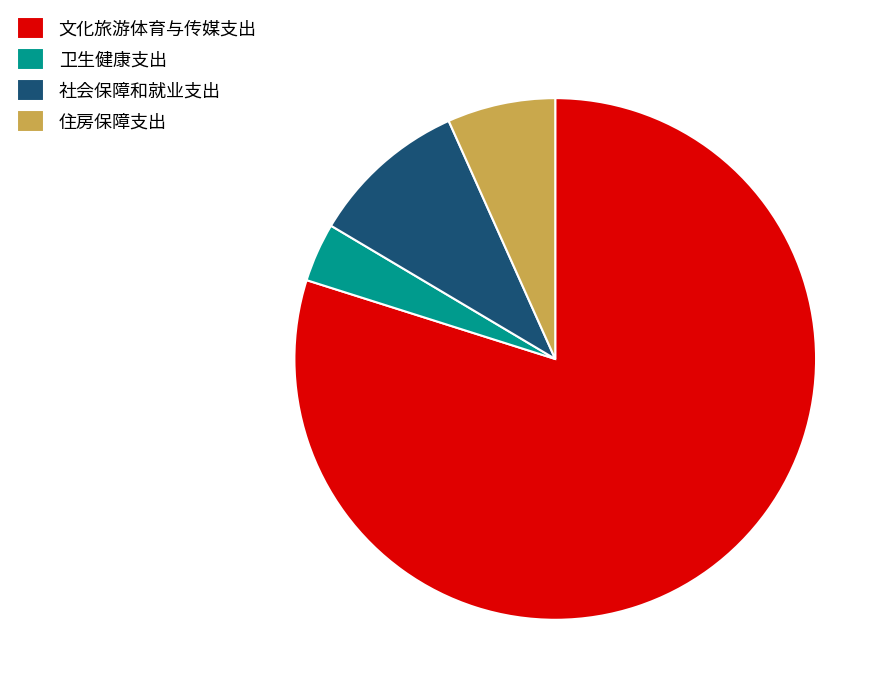

What is the largest slice in the pie chart?

文化旅游体育与传媒支出